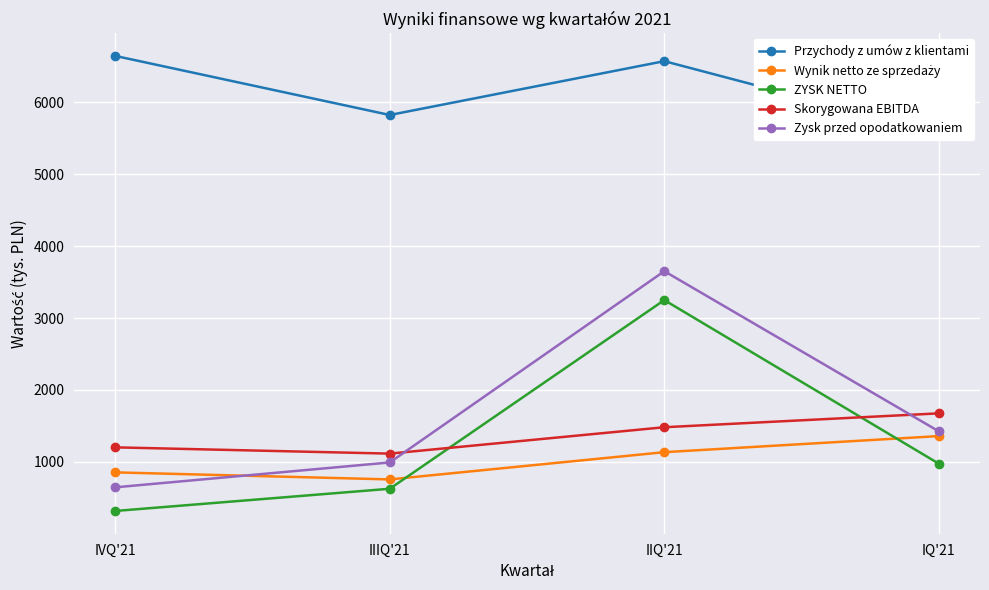

What is the difference between the maximum and second lowest values in the Skorygowana EBITDA series?

473